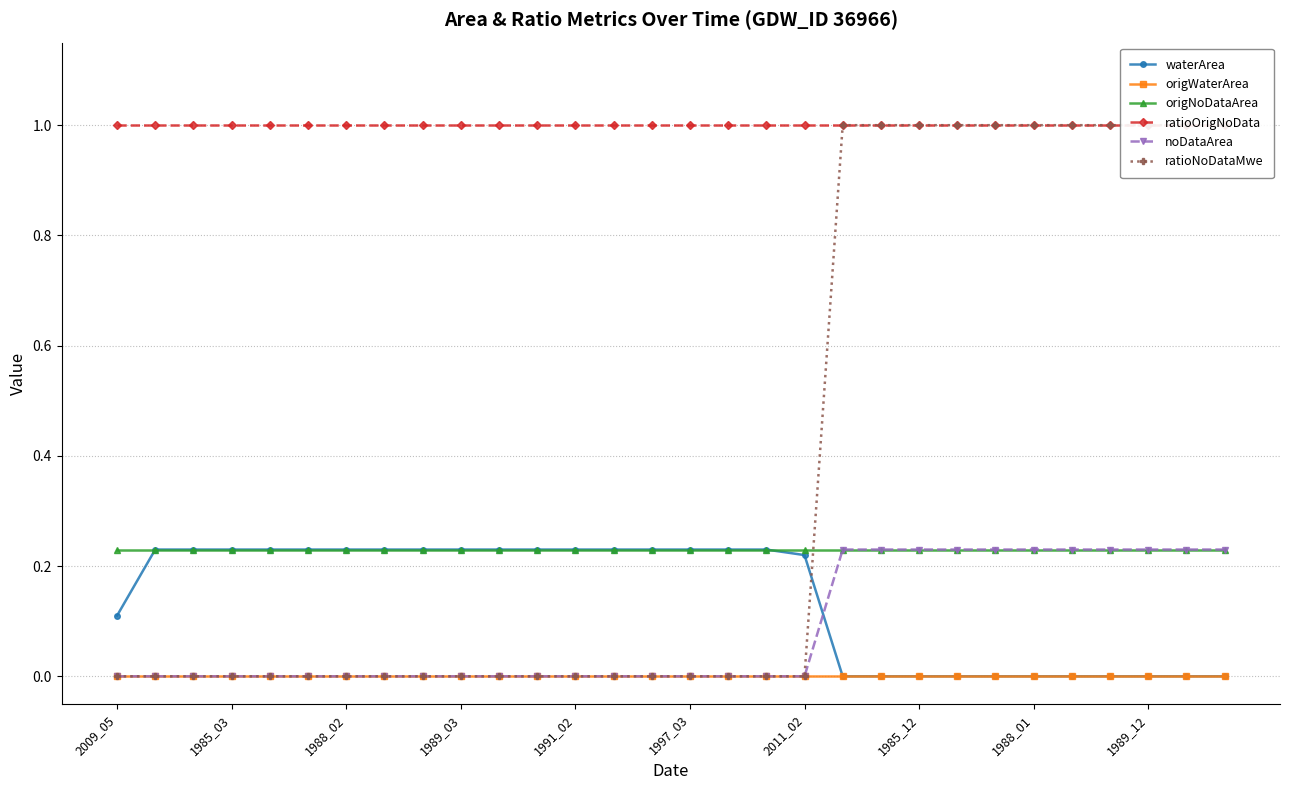

True or false: origNoDataArea has more than 2 interior local peaks.

False